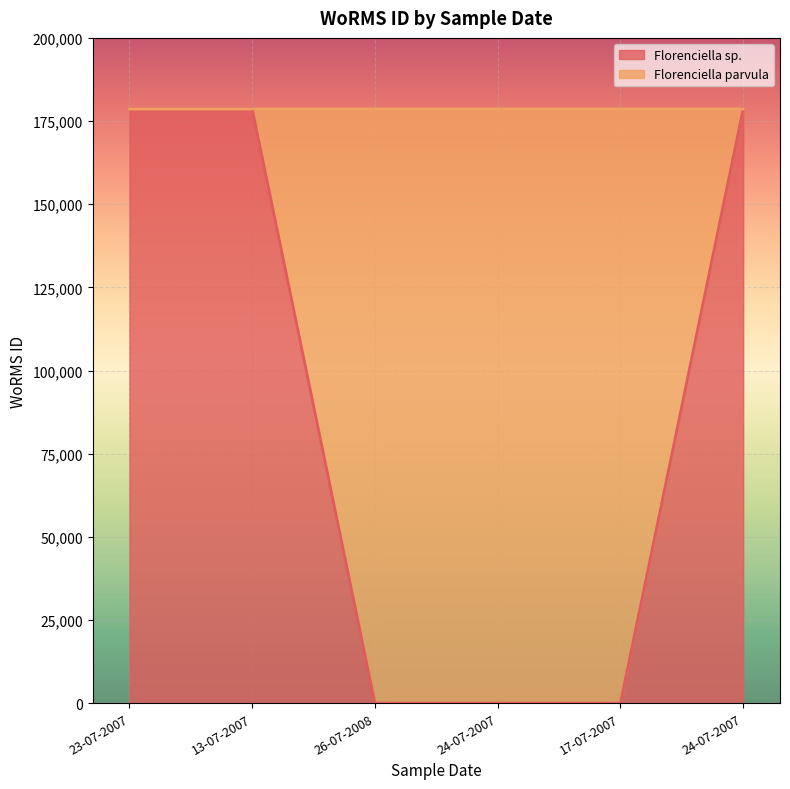

True or false: Florenciella parvula and Florenciella sp. intersect in this chart.

False